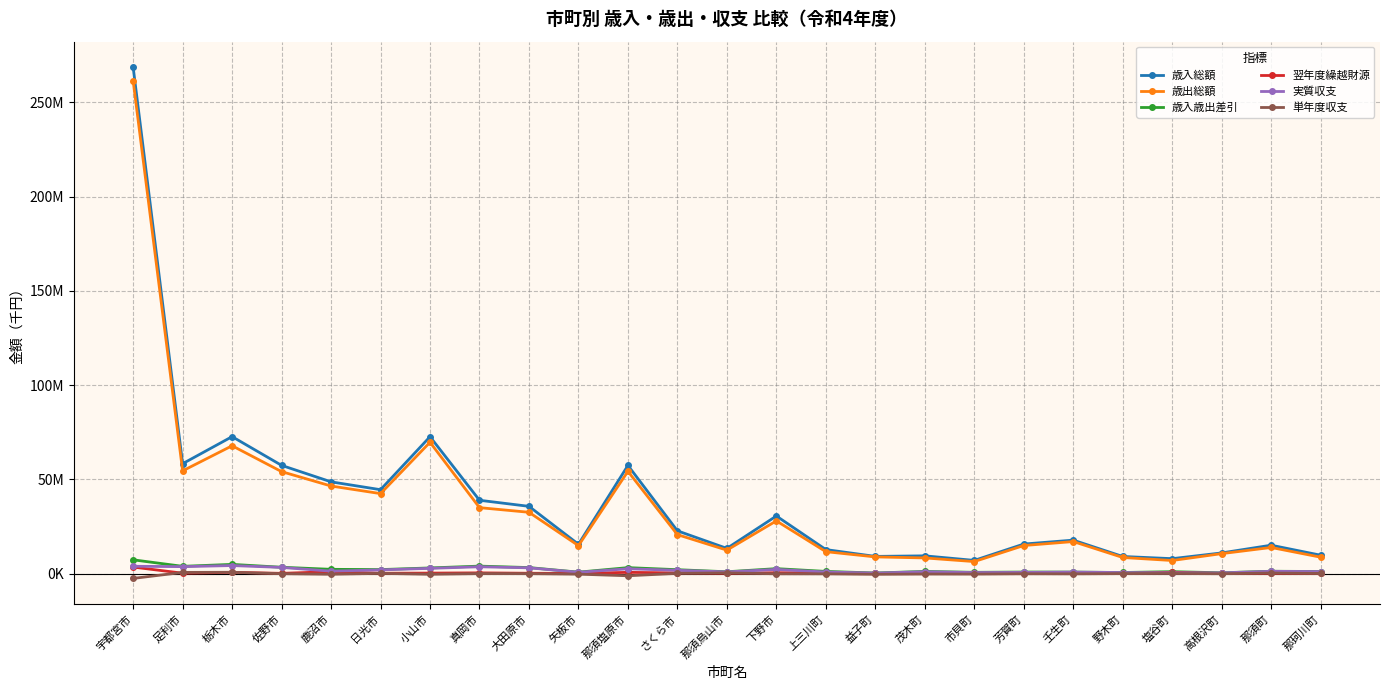

What is the total value across all series at 益子町?

18026235